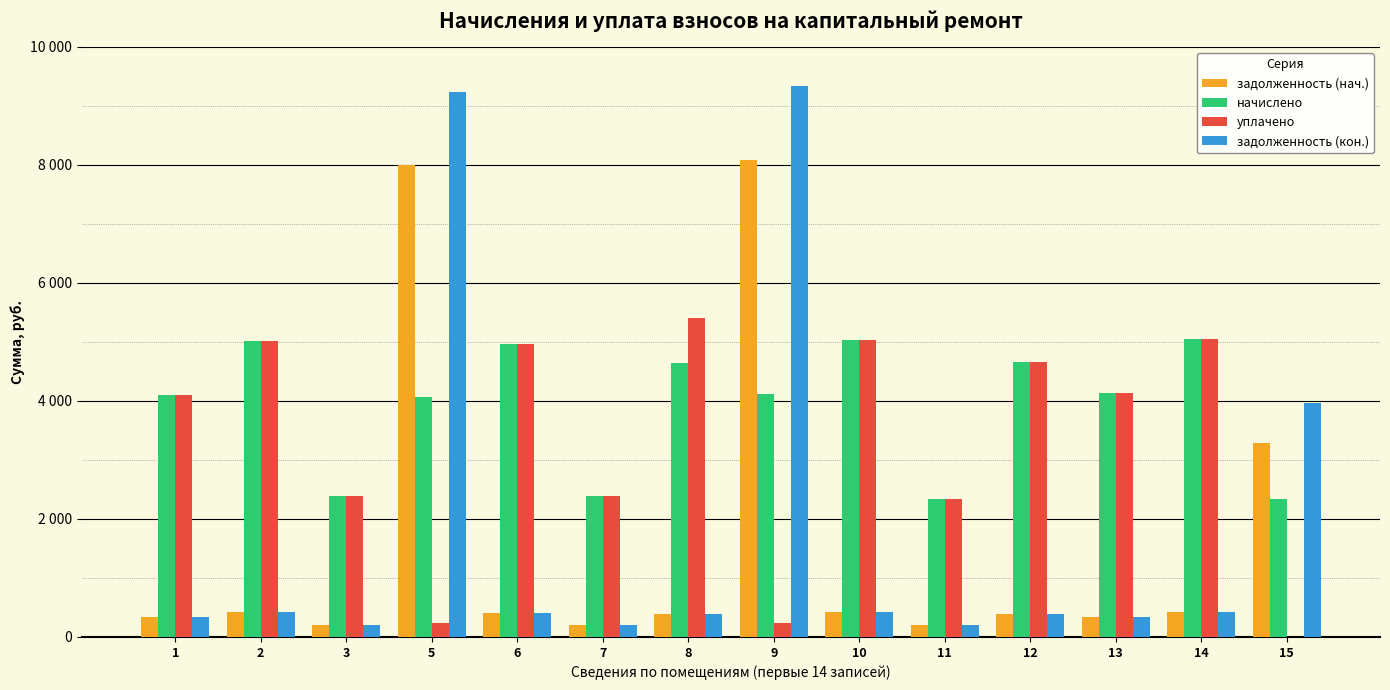

The задолженность (нач.) series shows 242.0 at 6. True or false?

False